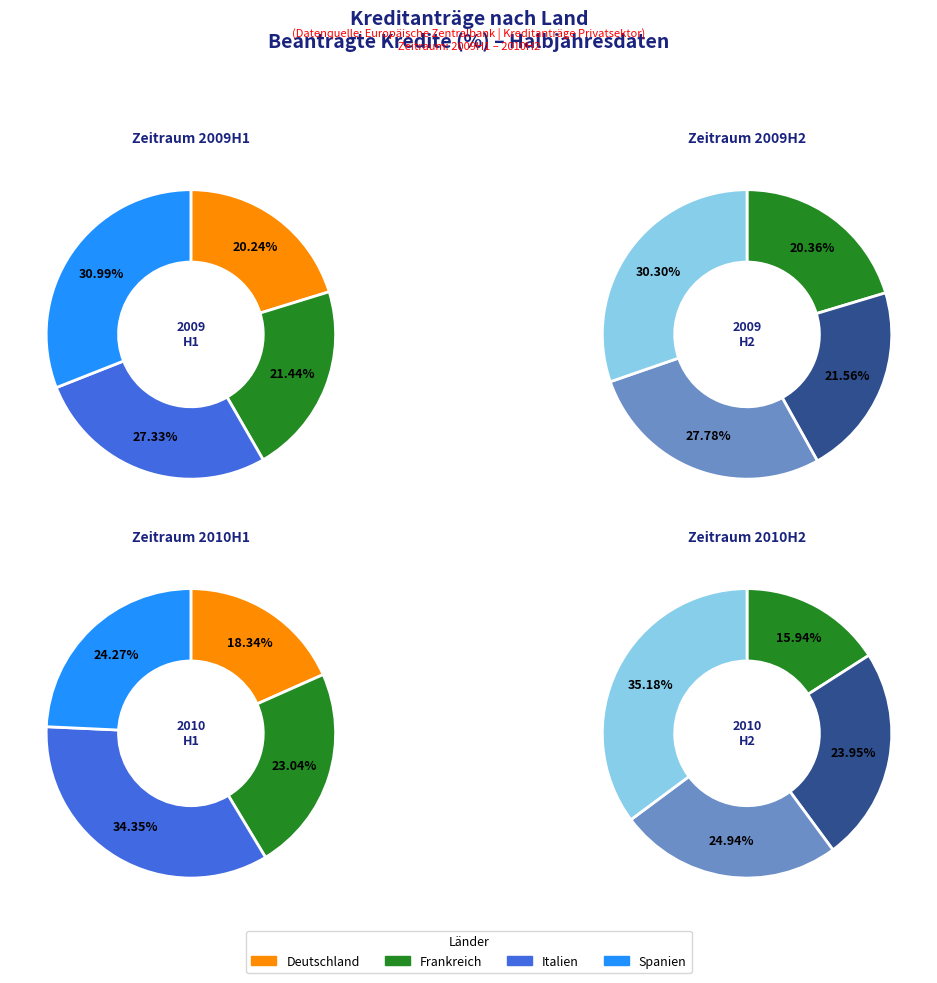

Does Spanien account for over 50% of the chart?

No